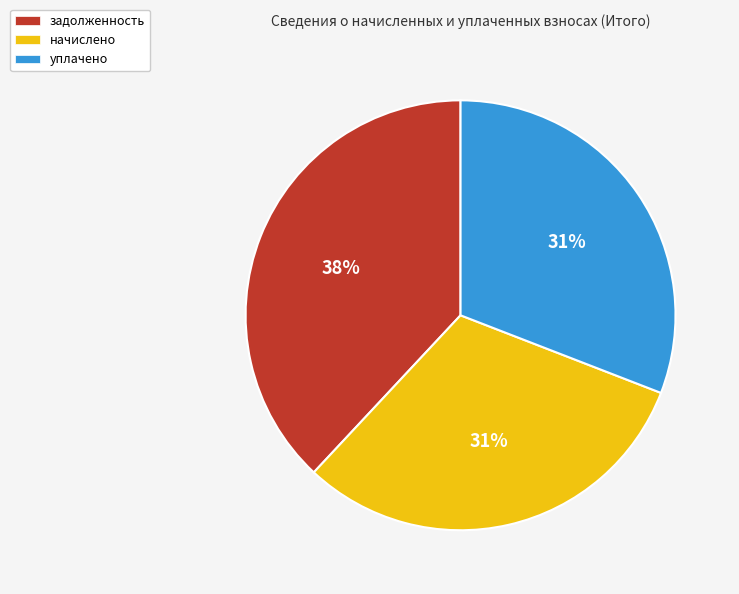

To the nearest percent, what is the difference between the largest and smallest slice percentages?

7%